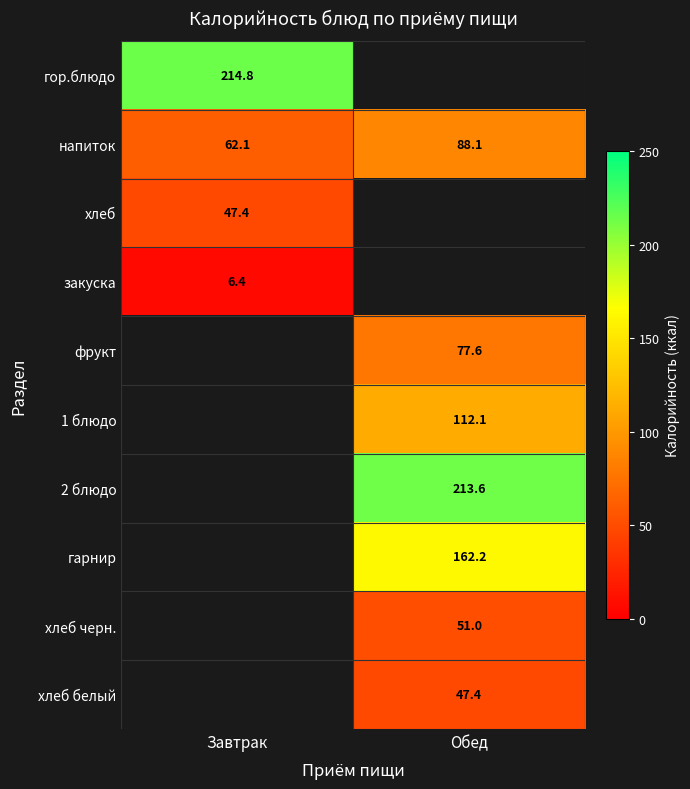

The 1 блюдо series shows 36.1 at Обед. True or false?

False